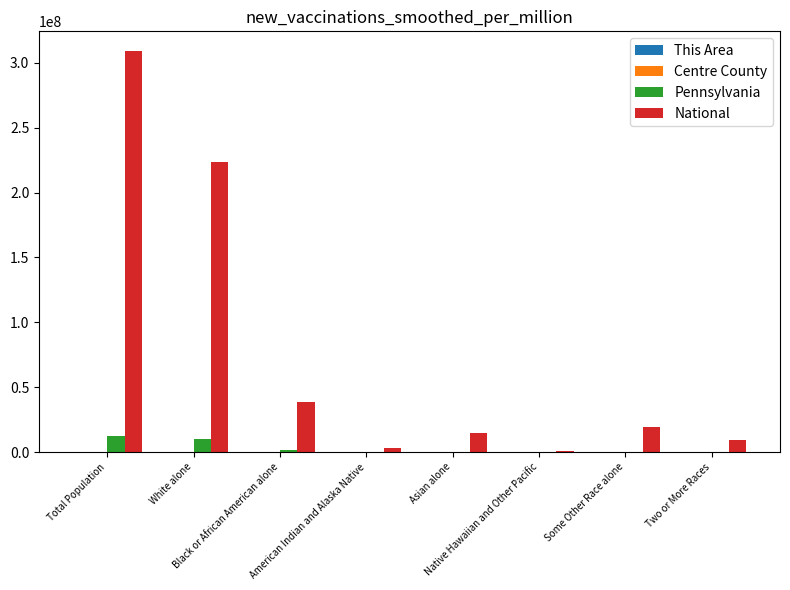

What is the spread (max minus min) of values at Asian alone?

14674168